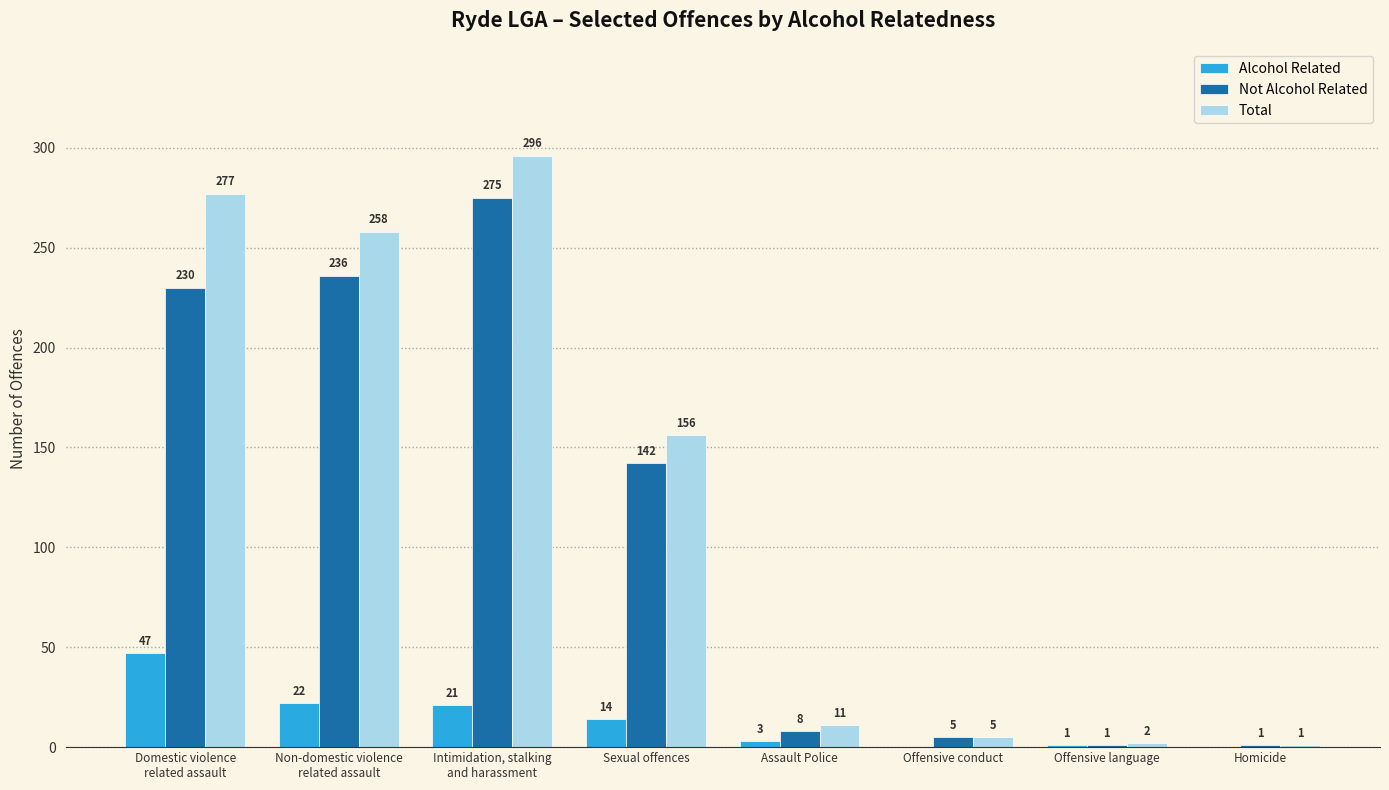

What is the total value across all series at Assault Police?

22